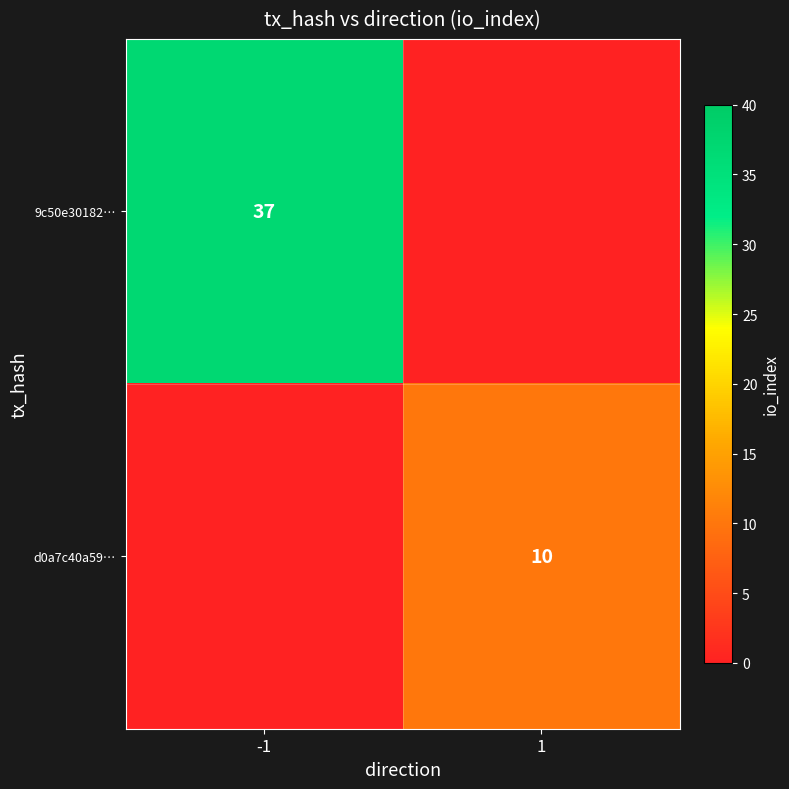

Count the 9c50e30182… values in the range 0 to 37.

2